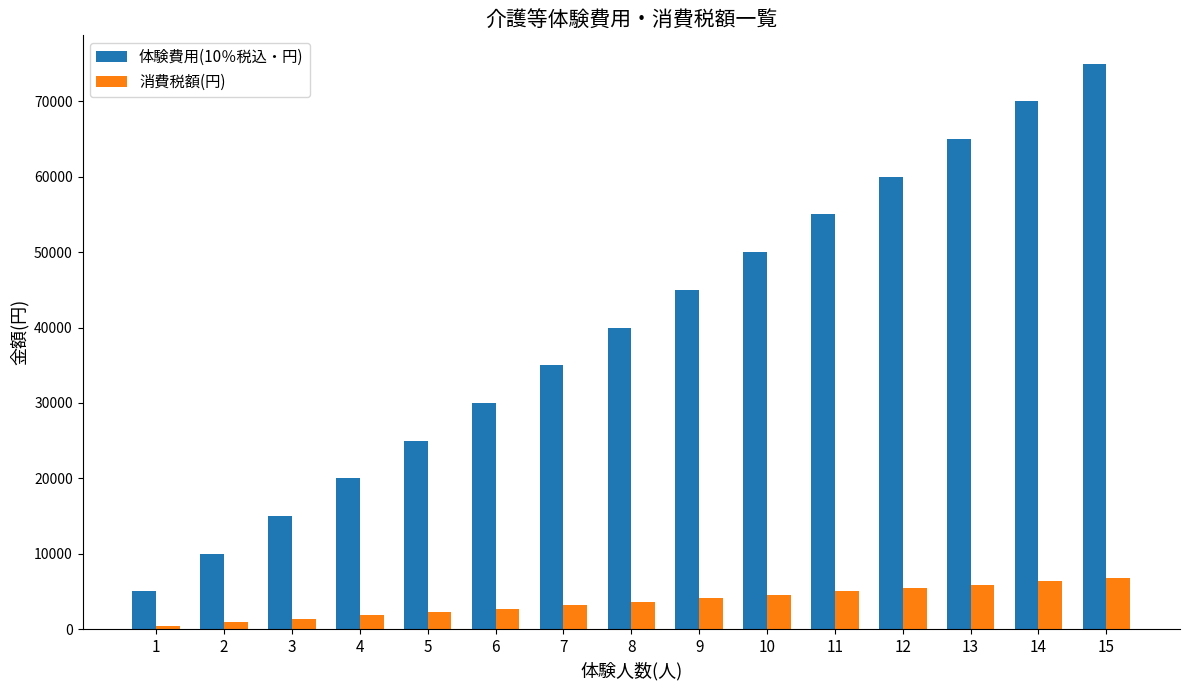

At how many categories does at least one series exceed 70417?

1